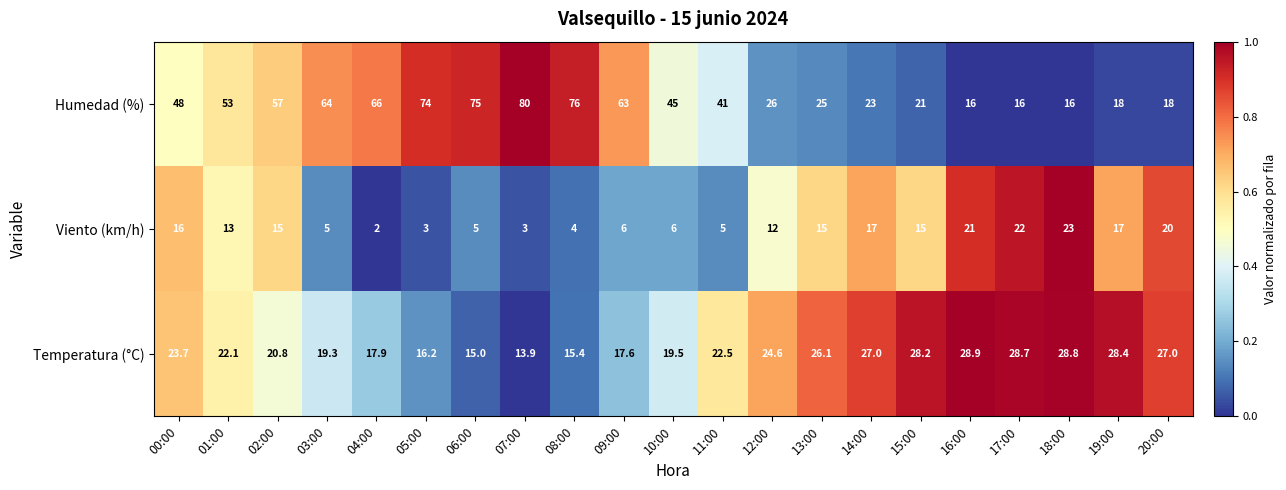

What is the sum of the Humedad (%) values at 00:00 and 06:00?

123.0